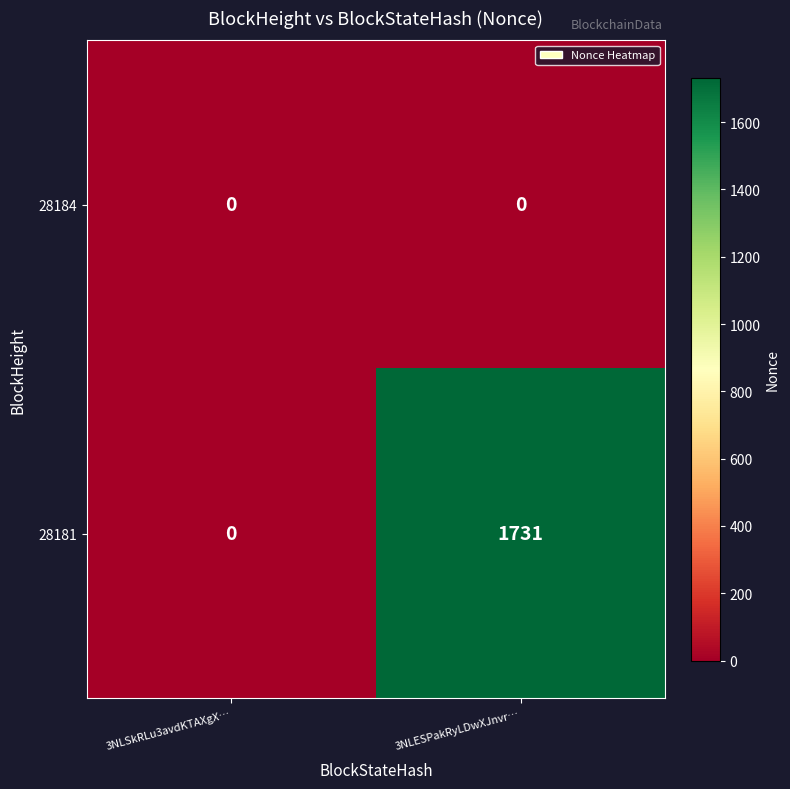

Rank the series at 3NLESPakRyLDwXJnvr… from lowest to highest value.

28184, 28181